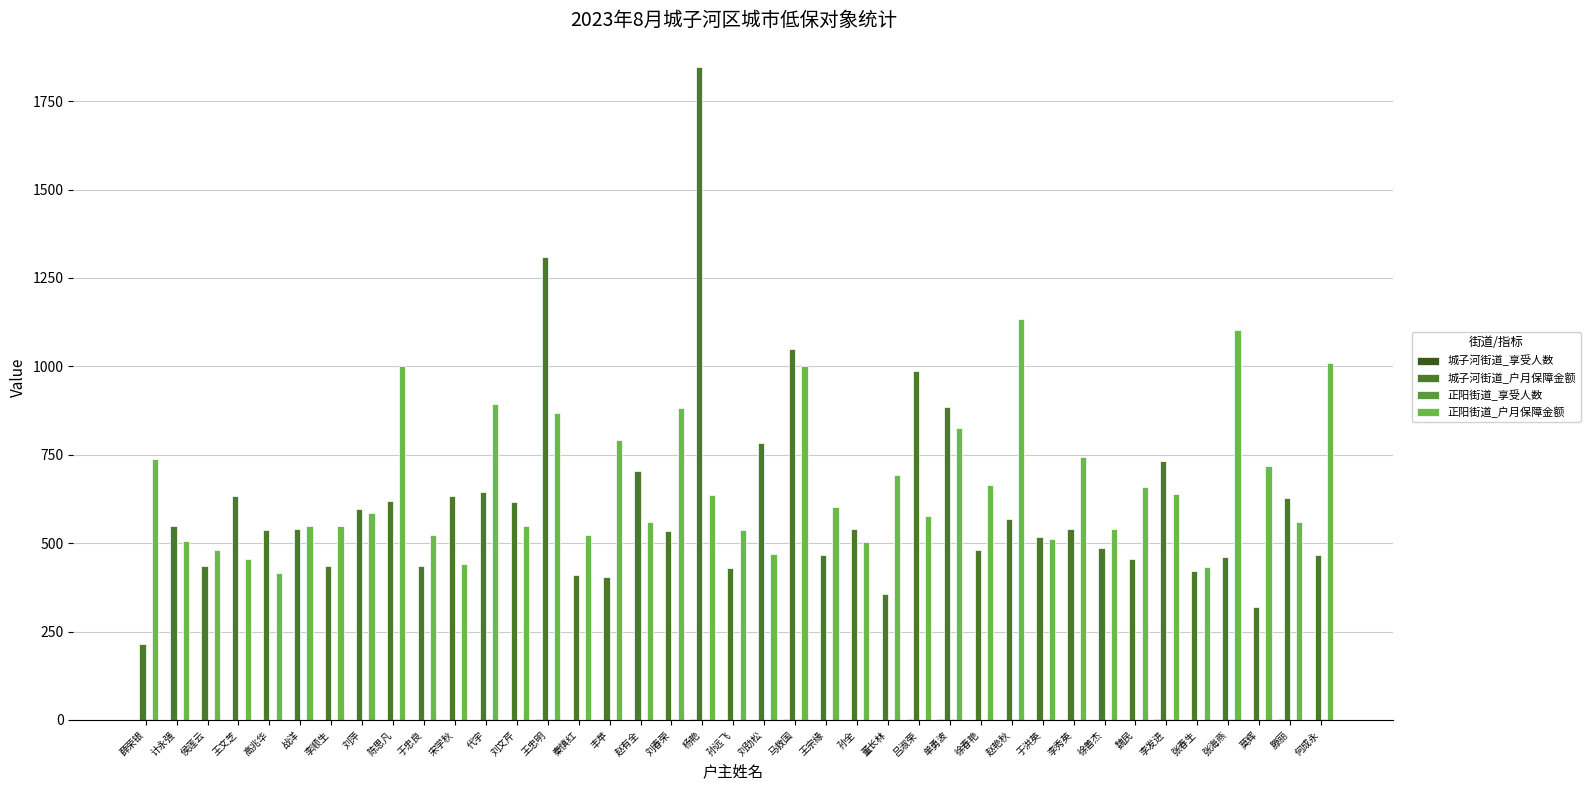

Is the value of 正阳街道_享受人数 at 刘文芹 greater than the value of 正阳街道_户月保障金额 at 王忠明?

No